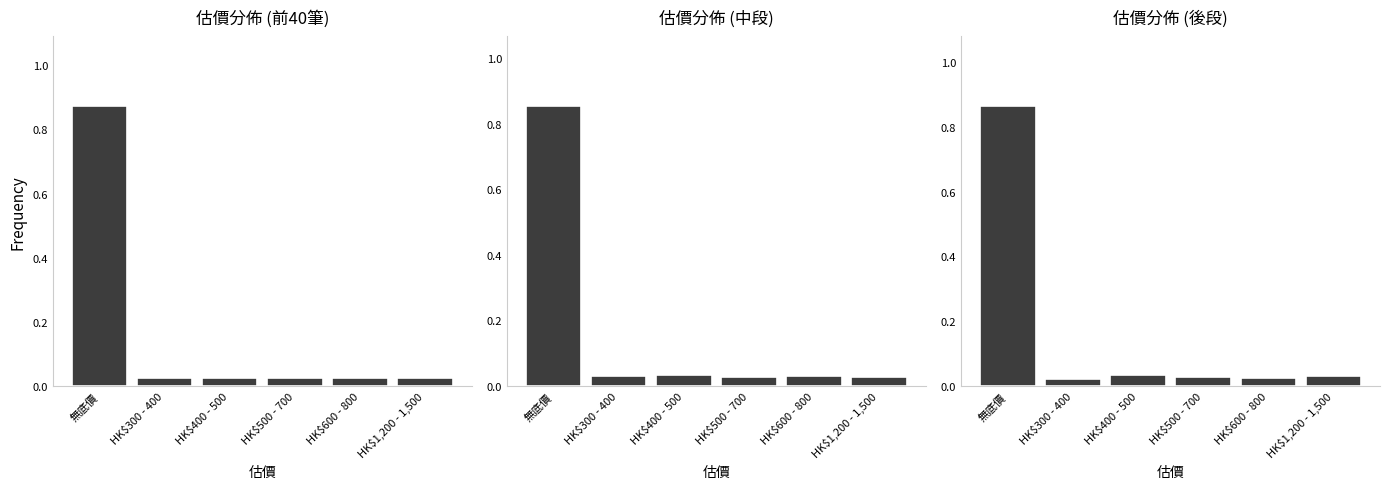

What position from the right is 無底價?

6